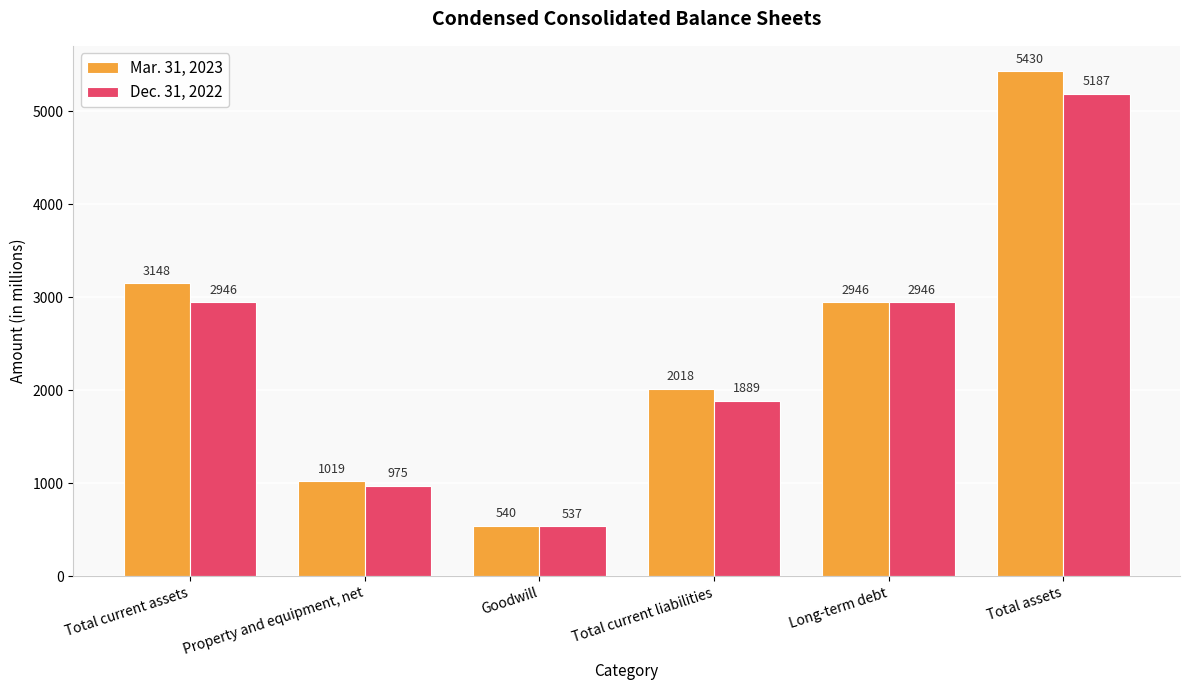

Which label corresponds to the largest value in the chart?

Total assets